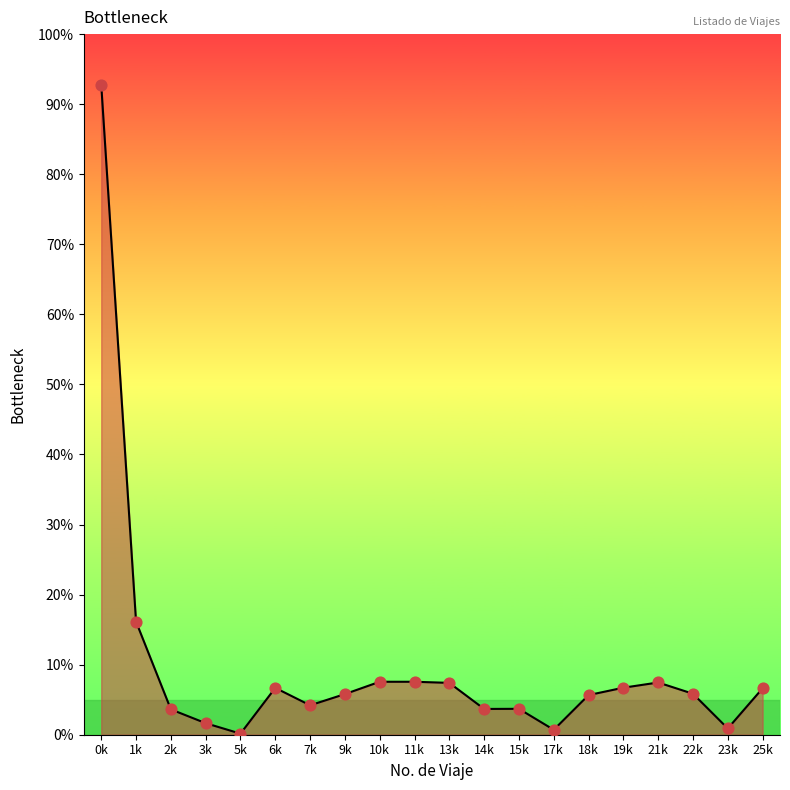

What is the ratio of the value at 10k to the value at 9k?

1.3